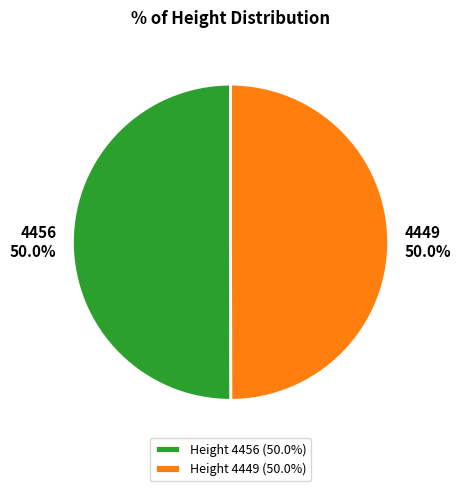

How many slices are in this pie chart?

2